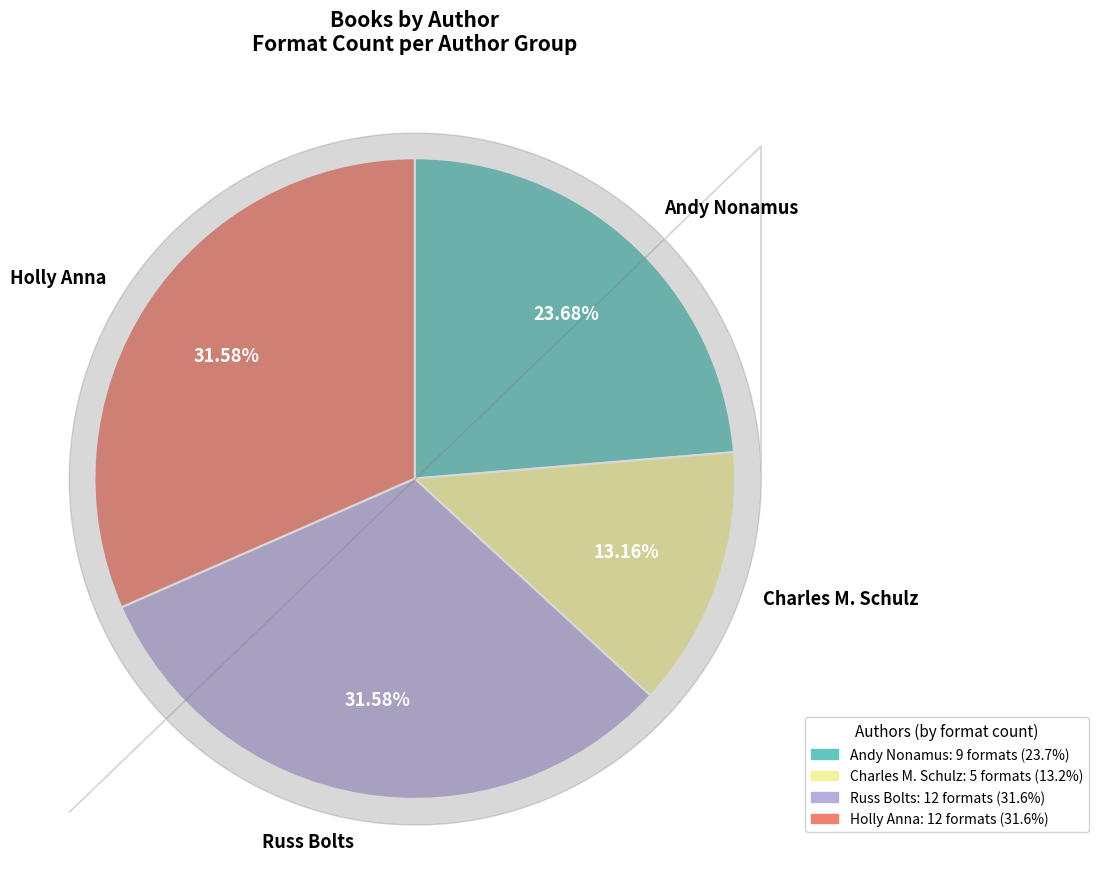

Which slice is the smallest?

Charles M. Schulz